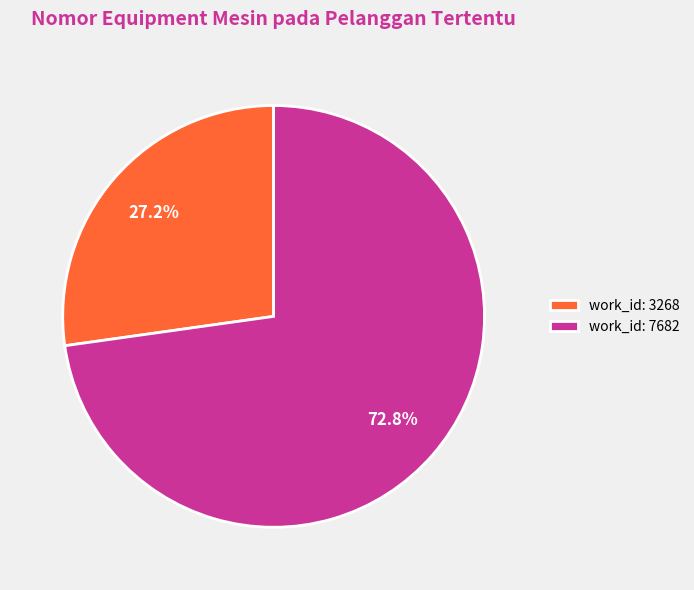

Which has a higher value, work_id: 7682 or work_id: 3268?

work_id: 7682